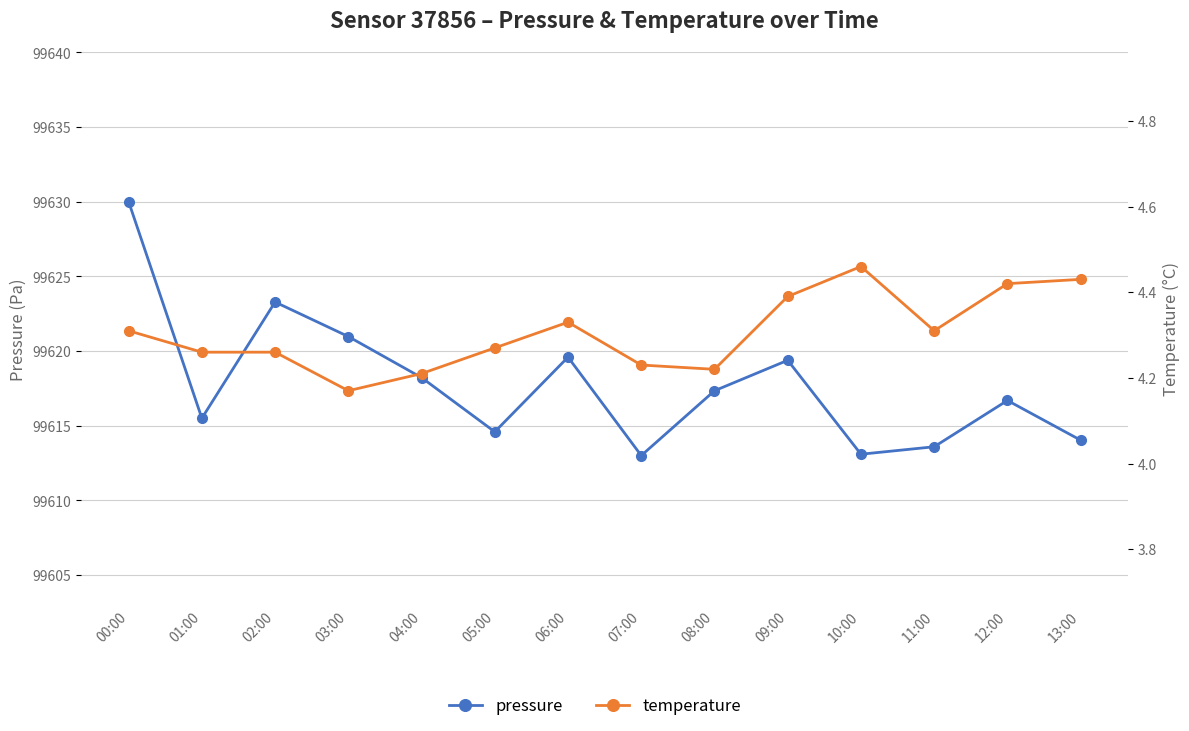

What is the spread (max minus min) of values at 12:00?

99612.3